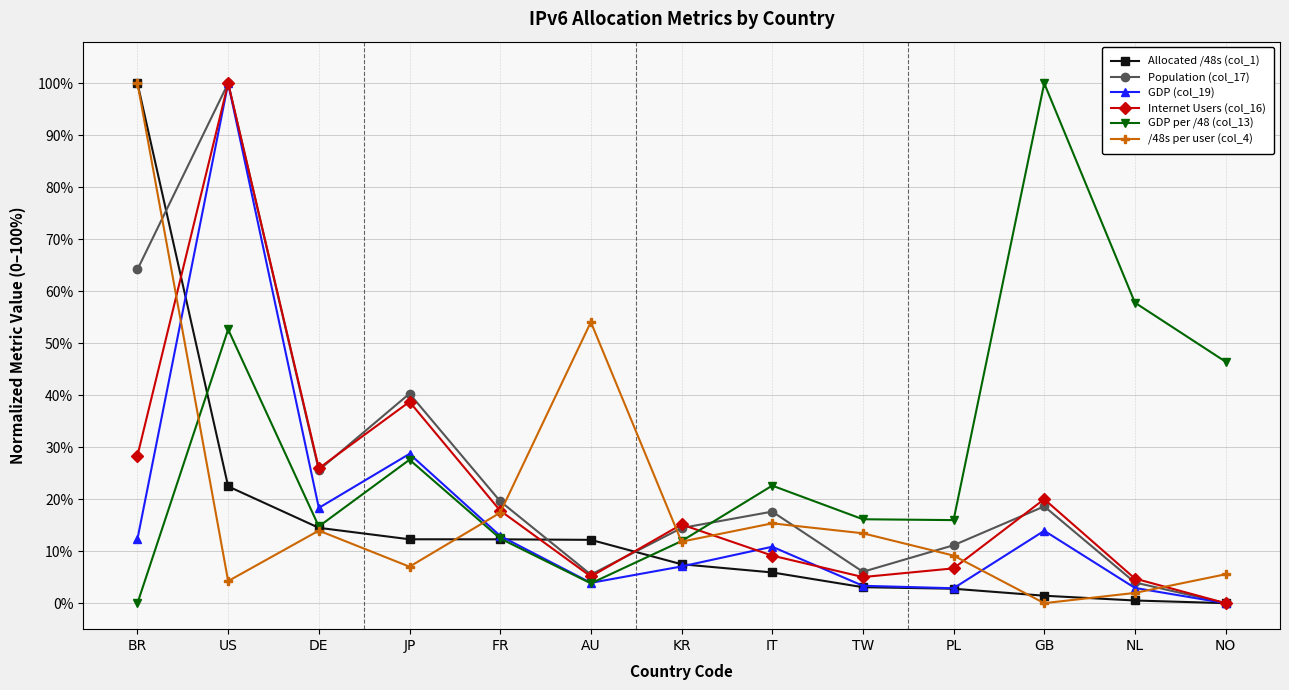

What is the value of the Internet Users (col_16) point at the 2nd from the left?

100.0